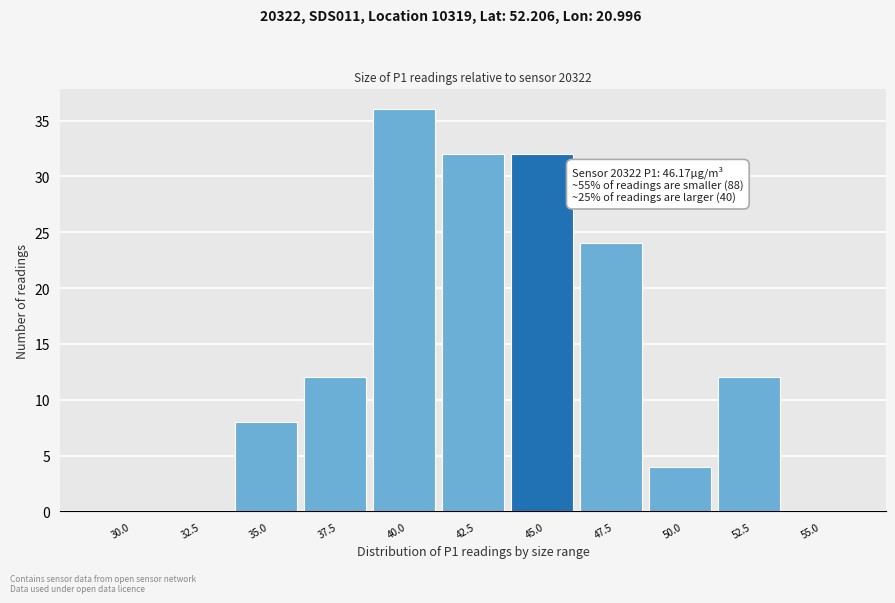

Reading left to right, extract all data points from this chart.

30.0=0	32.5=0	35.0=8	37.5=12	40.0=36	42.5=32	45.0=32	47.5=24	50.0=4	52.5=12	55.0=0